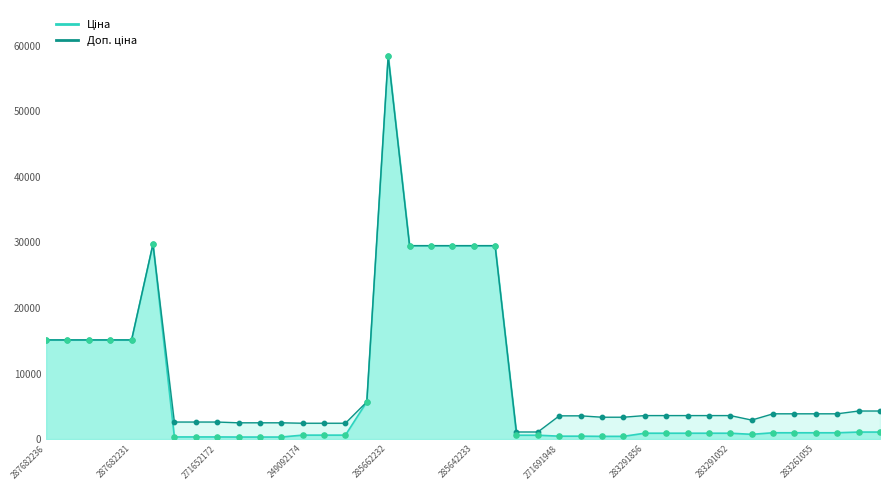

At which category is the sum across all series the highest?

285662232